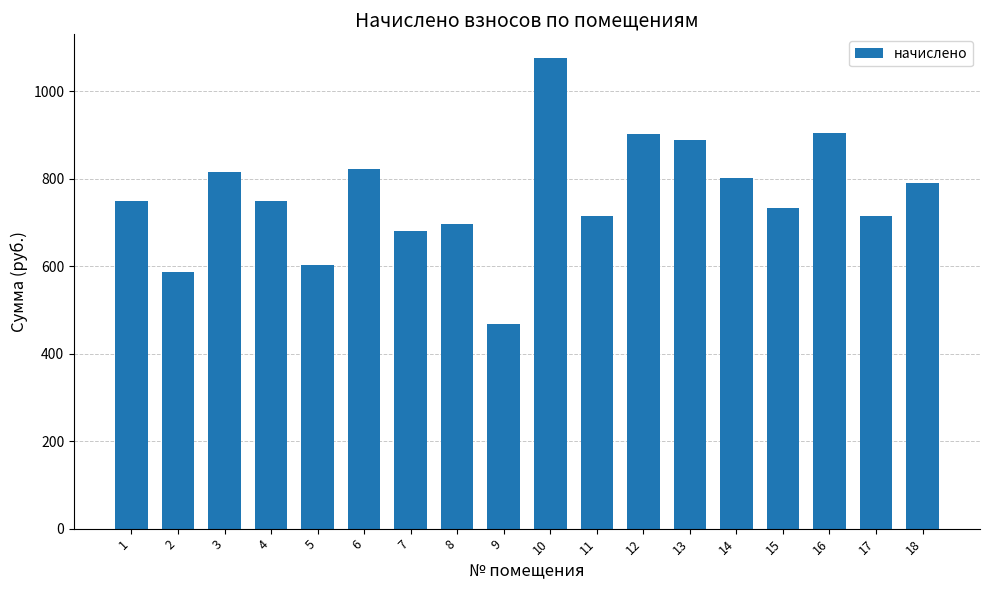

What is the approximate value at 16?

904.9